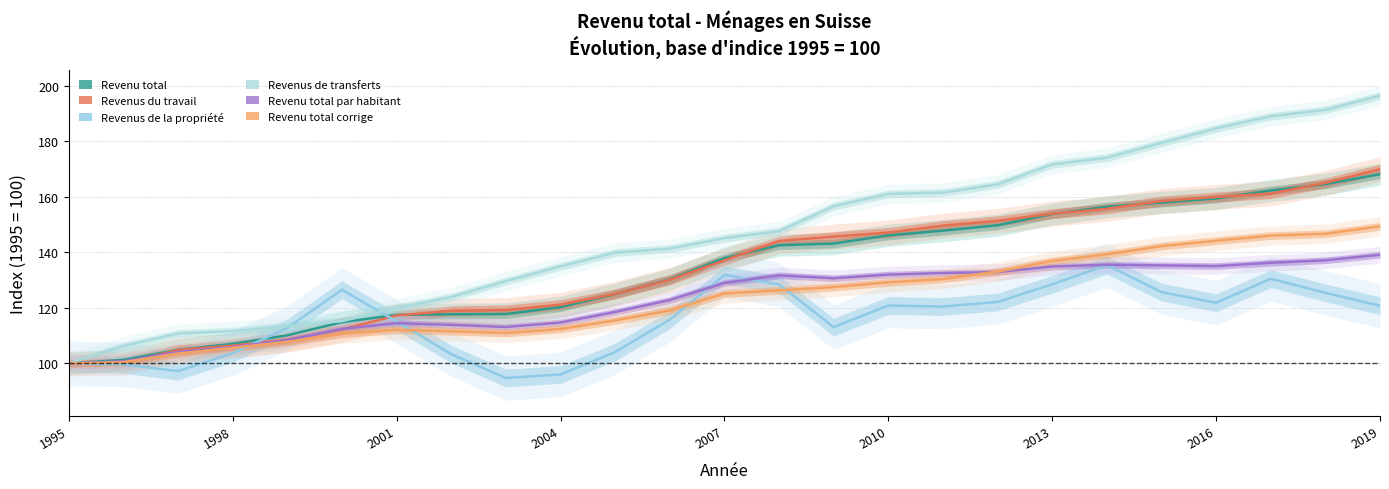

Where does the Revenu total series first go above 137?

2007